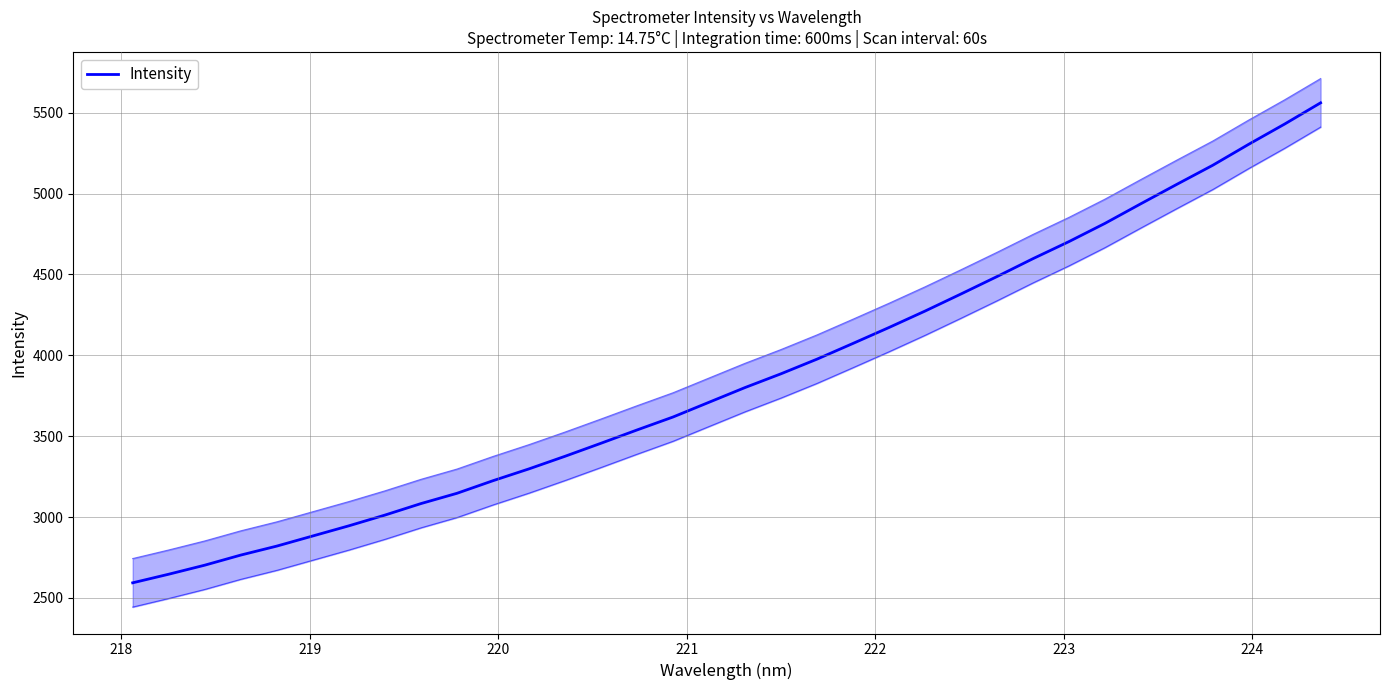

True or false: the data shows 4377.2 at 9.

False